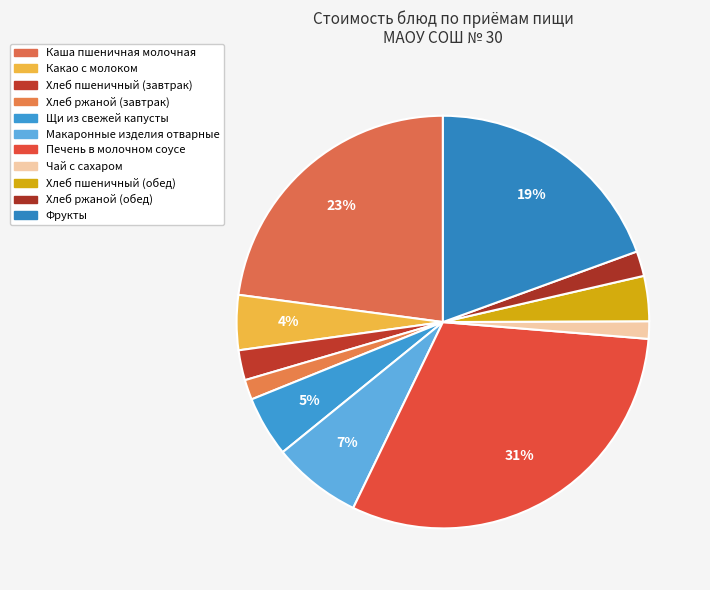

Approximately how many times larger is the value at Хлеб ржаной (обед) compared to Щи из свежей капусты?

0.4